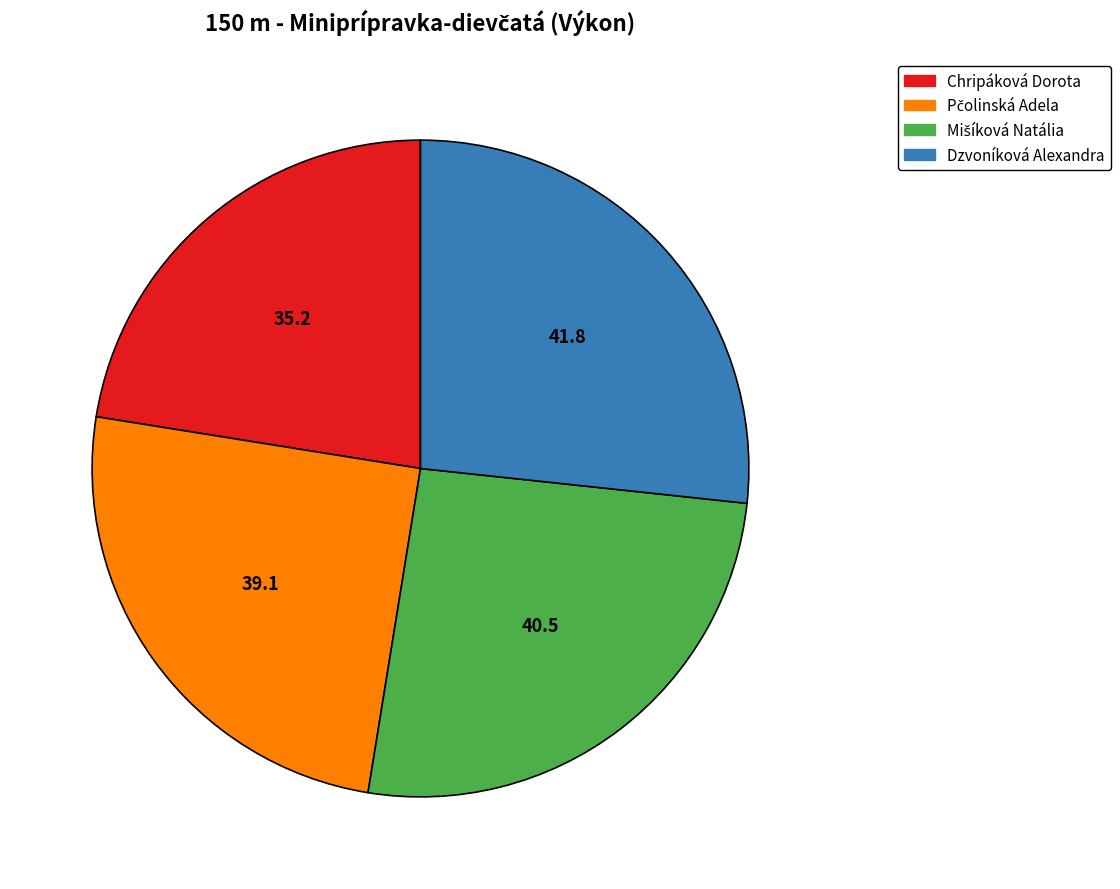

What is the smallest slice in the pie chart?

Chripáková Dorota